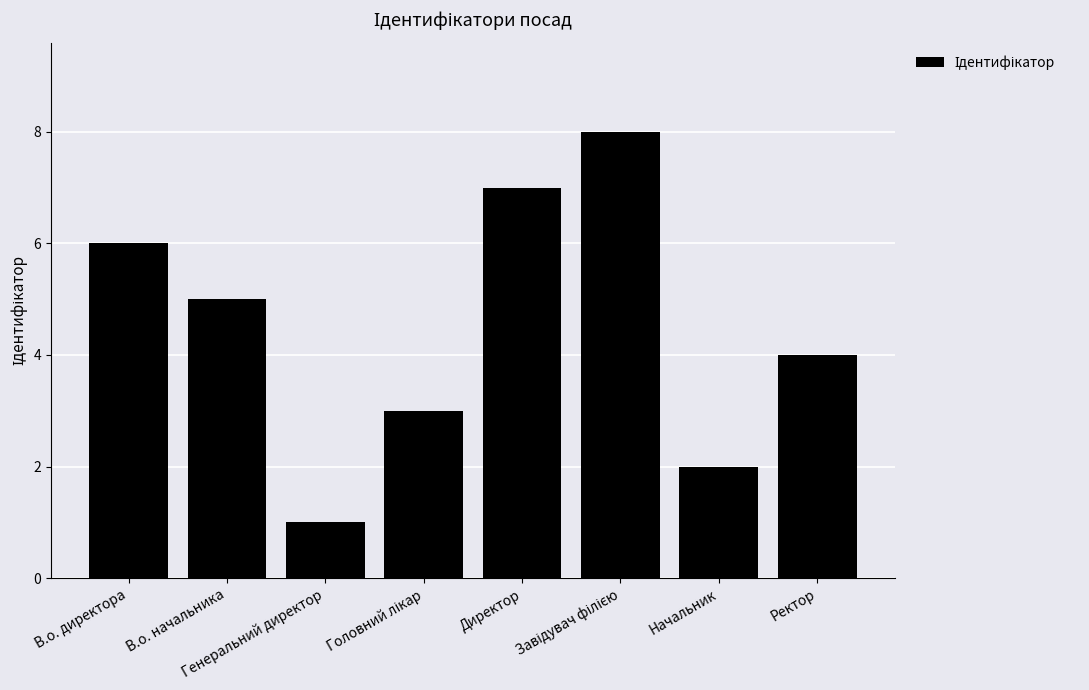

What is the difference between the maximum and minimum values?

7